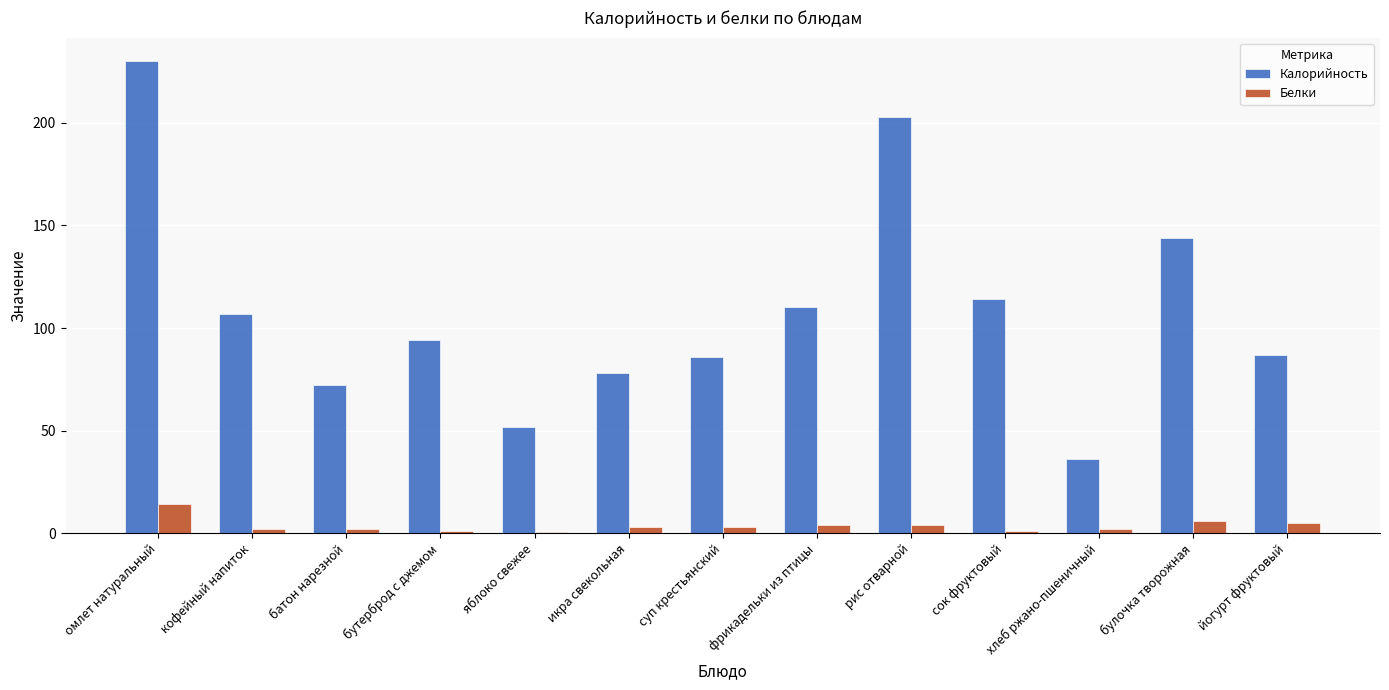

What is the greatest value displayed?

230.0